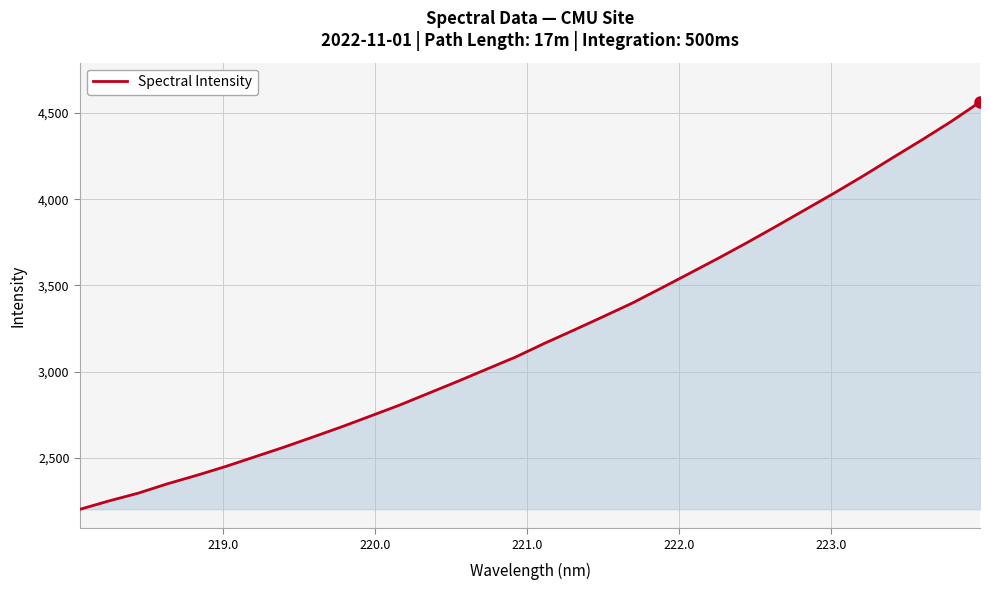

What is the difference between the maximum and second lowest values?

2313.3